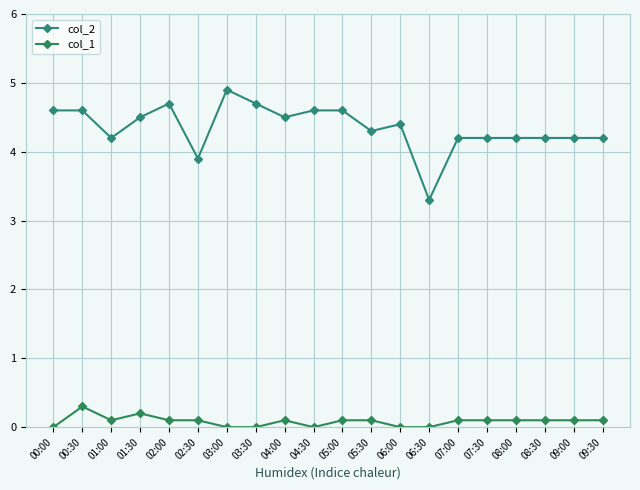

Reading left to right, transcribe all the data shown in this chart.

col_2: 4.6	4.6	4.2	4.5	4.7	3.9	4.9	4.7	4.5	4.6	4.6	4.3	4.4	3.3	4.2	4.2	4.2	4.2	4.2	4.2
col_1: 0.0	0.3	0.1	0.2	0.1	0.1	0.0	0.0	0.1	0.0	0.1	0.1	0.0	0.0	0.1	0.1	0.1	0.1	0.1	0.1